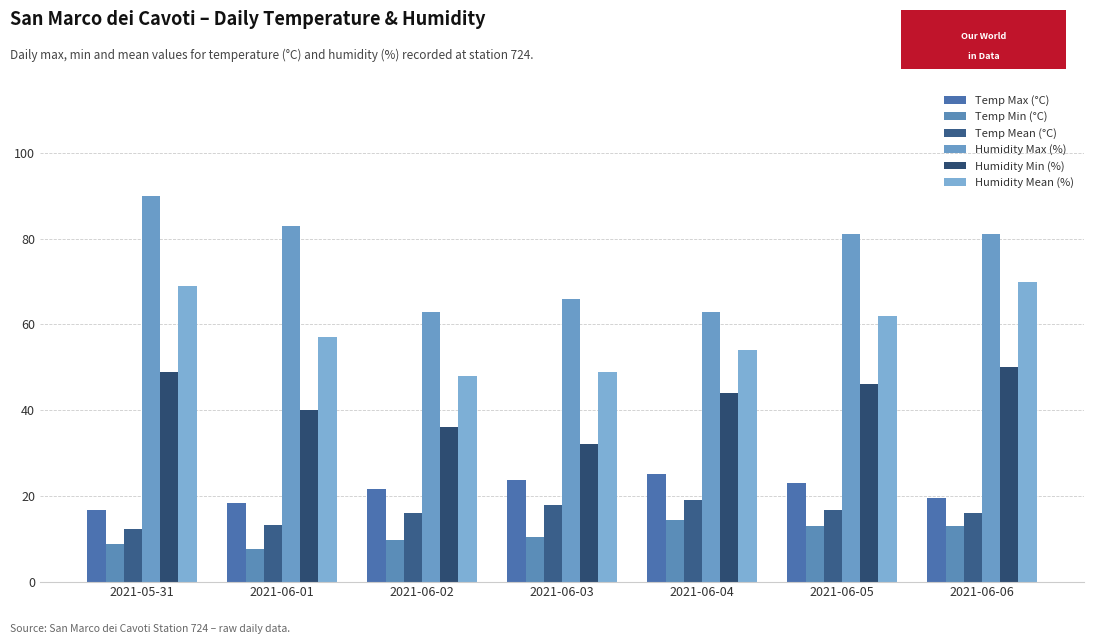

The Humidity Max (%) series shows 91.6 at 2021-06-04. True or false?

False